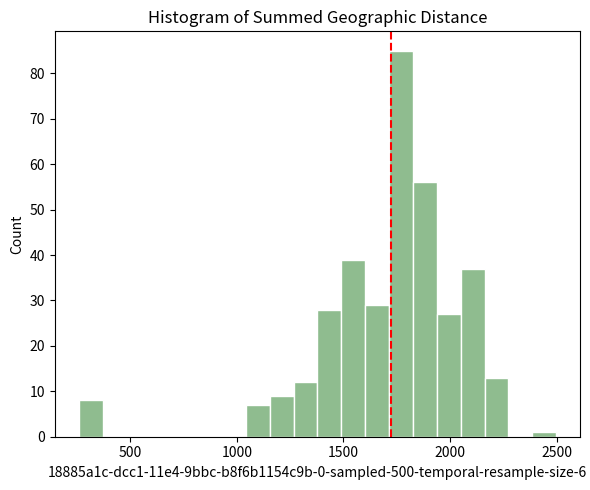

Read against the x-axis, roughly where is the centre of the tallest bar?

1750